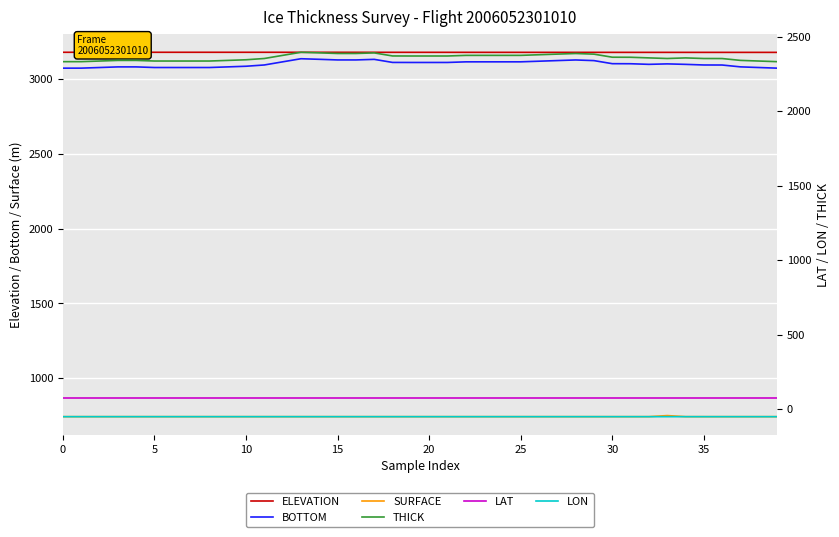

What is the minimum value shown in the chart?

-51.6